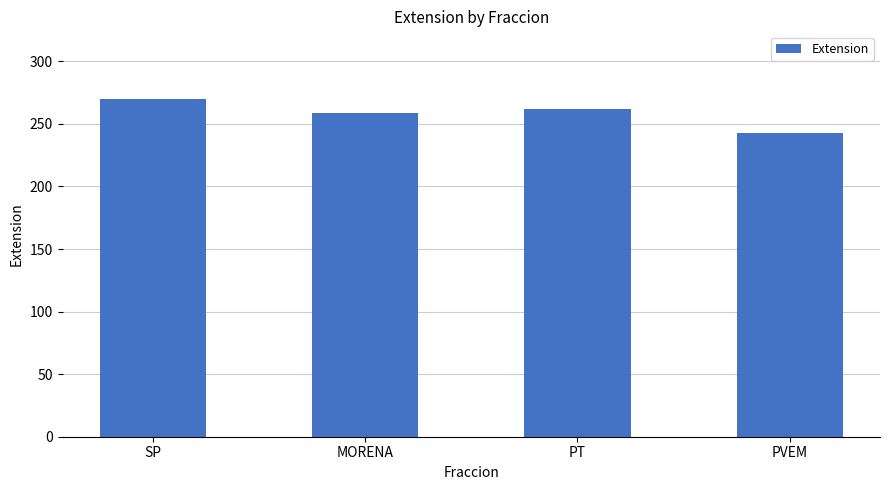

Reading left to right, extract all data points from this chart.

270.0	258.3	262.0	242.5